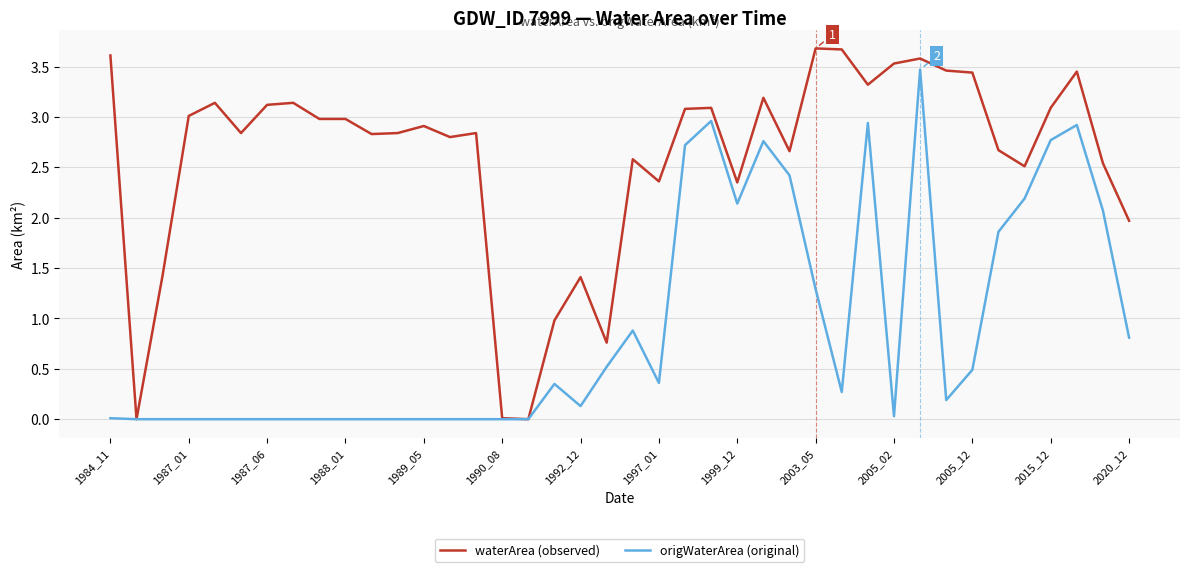

What is the greatest value displayed?

3.7